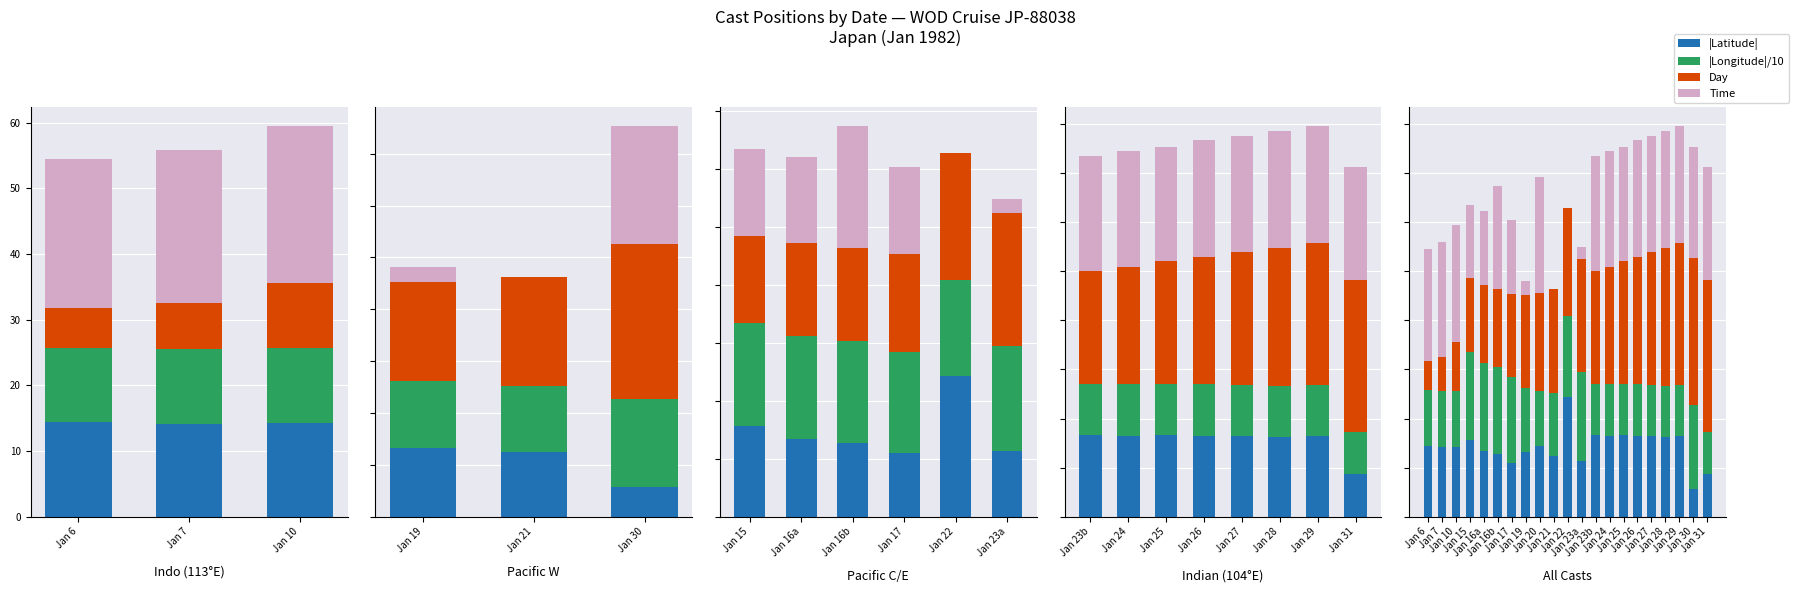

Where does the Time series first go above 23?

Jan 7